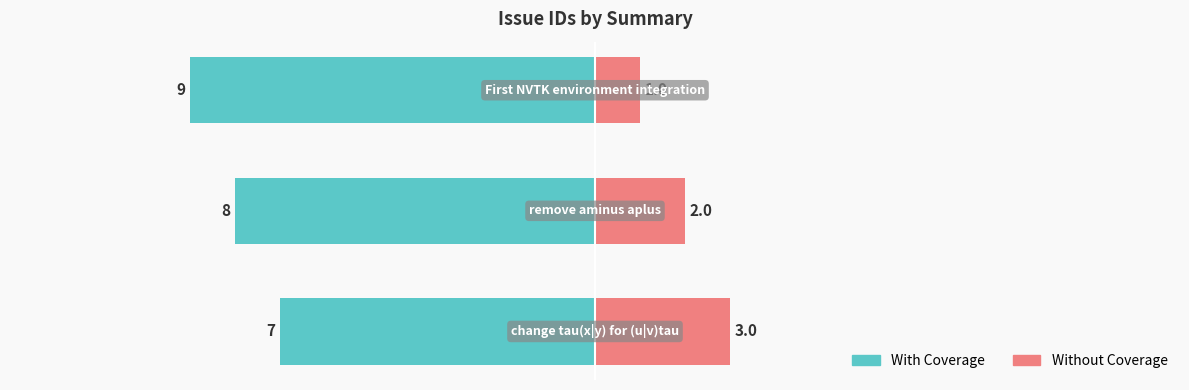

Count the values in the range 7 to 9.

3